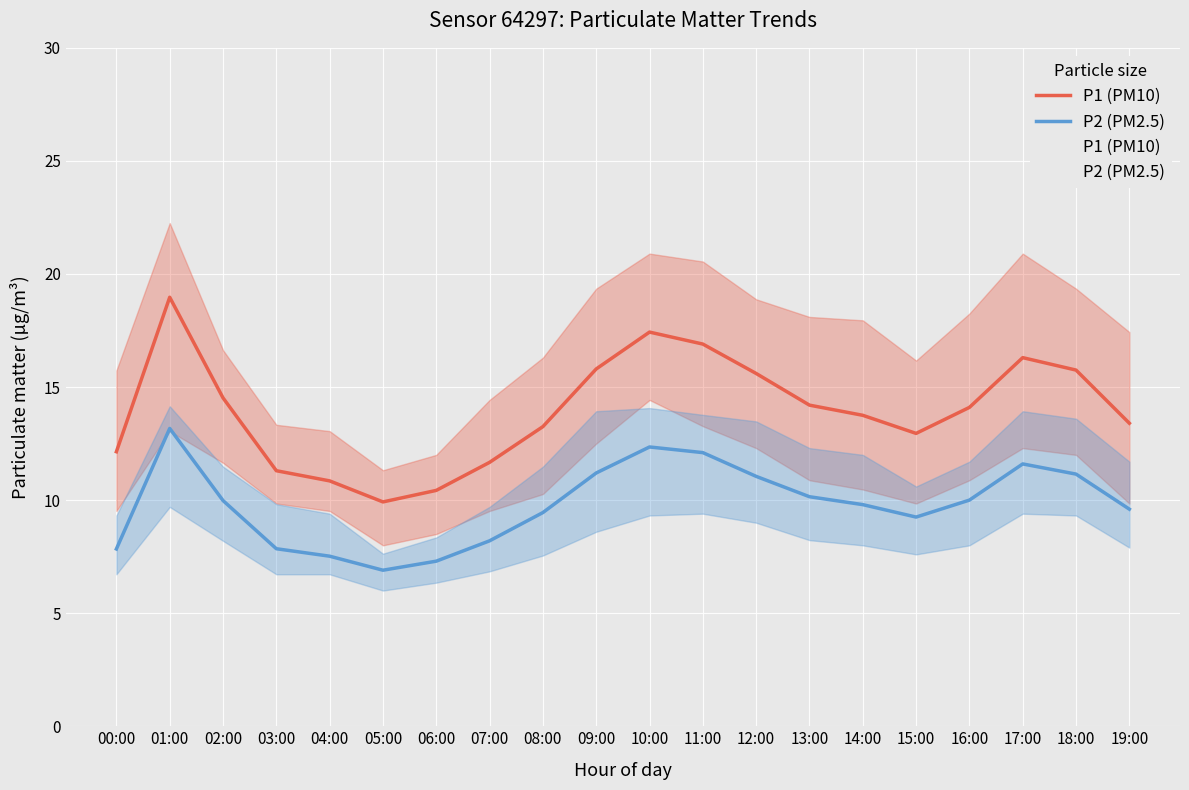

What is the value of the P1 (PM10) point at the 18th from the left?

16.3